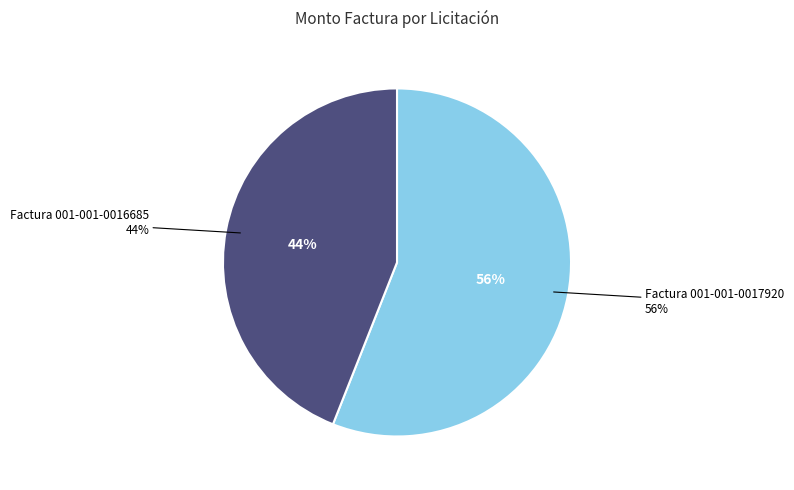

Which category has the smallest portion of the pie?

Factura 001-001-0016685